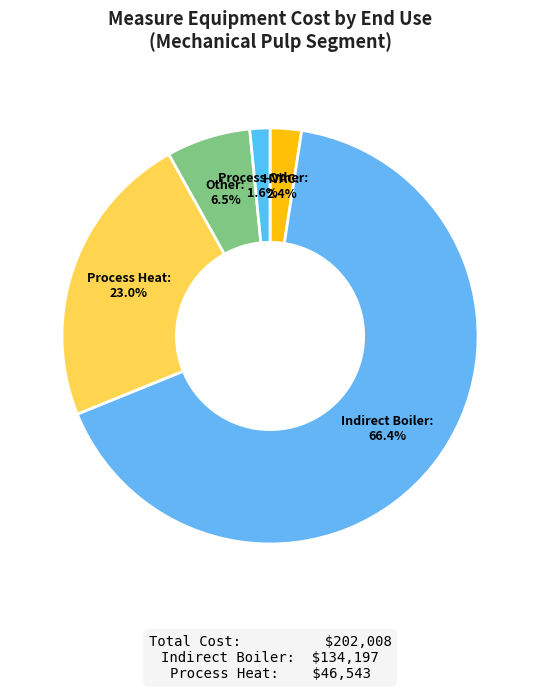

What is the largest slice in the pie chart?

Indirect Boiler